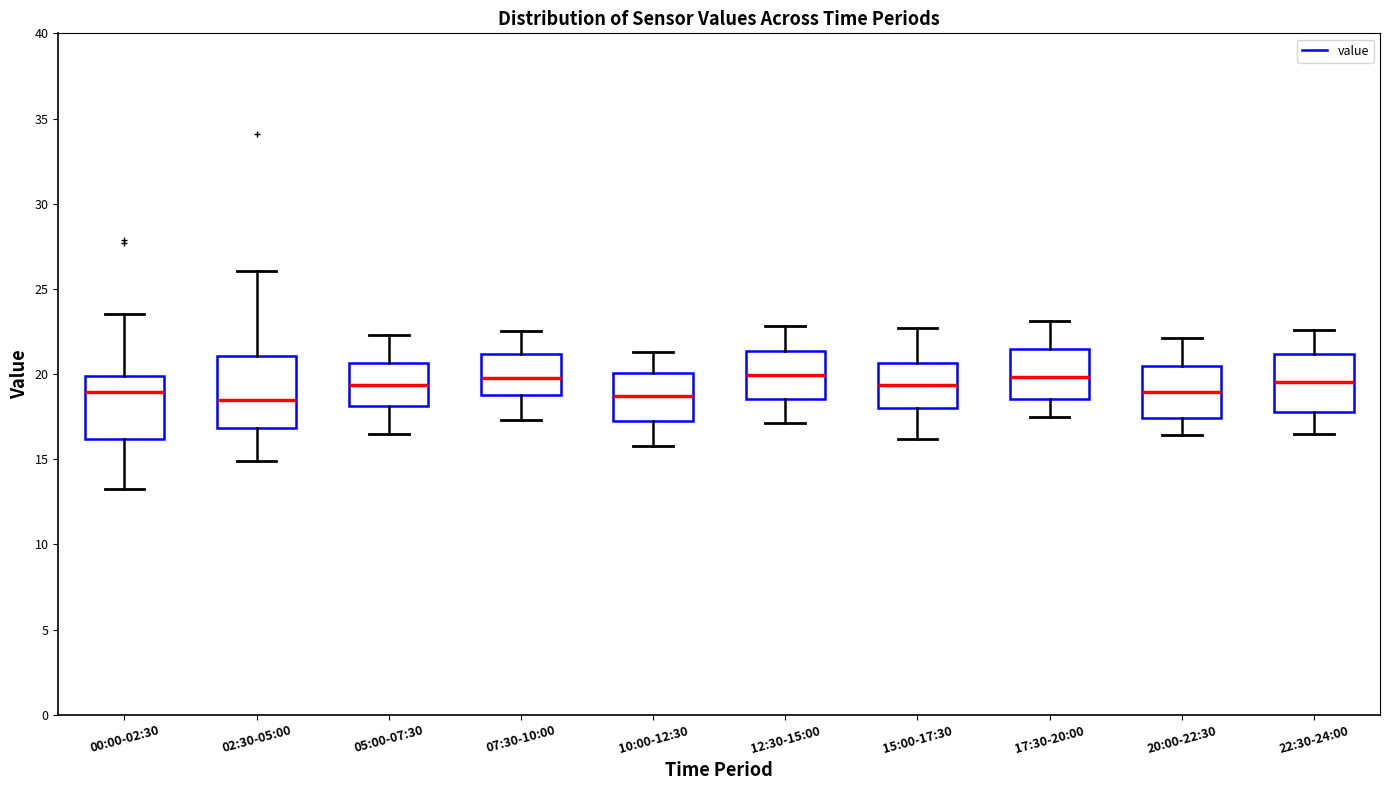

Where is the lower edge of the box for 10:00-12:30 on the y-axis? The values are not printed on the chart, so give them approximately, as read against the axis.

17.0